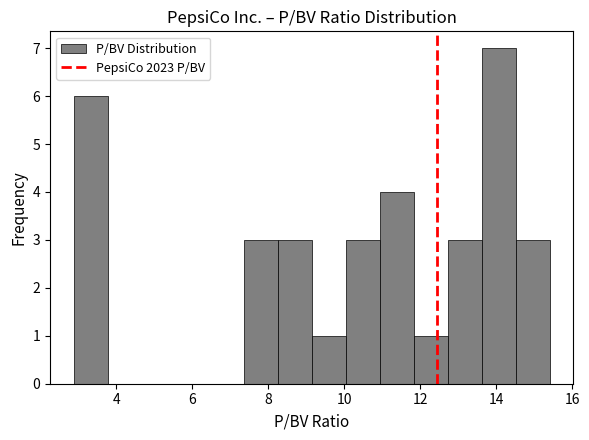

Reading left to right, transcribe this chart: for each bar, give the range it covers on the x-axis and its height. Neither the bar edges nor the heights are printed on the chart, so give them approximately, as read against the axes.

2.8 to 3.8: 6
3.8 to 4.6: 0
4.6 to 5.6: 0
5.6 to 6.4: 0
6.4 to 7.4: 0
7.4 to 8.2: 3
8.2 to 9.2: 3
9.2 to 10.0: 1
10.0 to 11.0: 3
11.0 to 11.8: 4
11.8 to 12.8: 1
12.8 to 13.6: 3
13.6 to 14.6: 7
14.6 to 15.4: 3